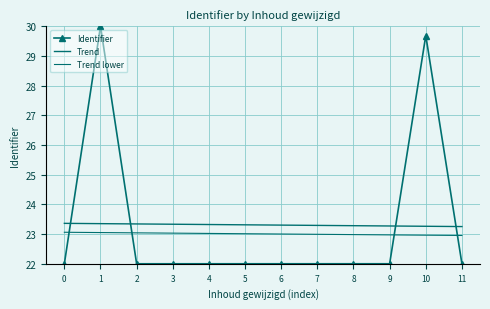

Where is the first local minimum for Identifier?

2